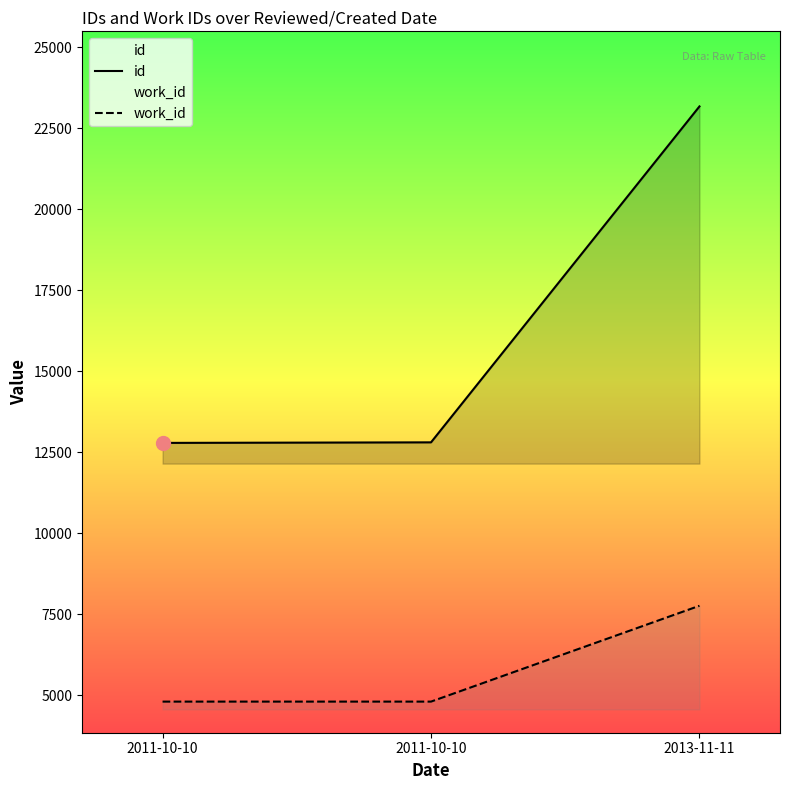

At which label does id reach its peak?

2013-11-11